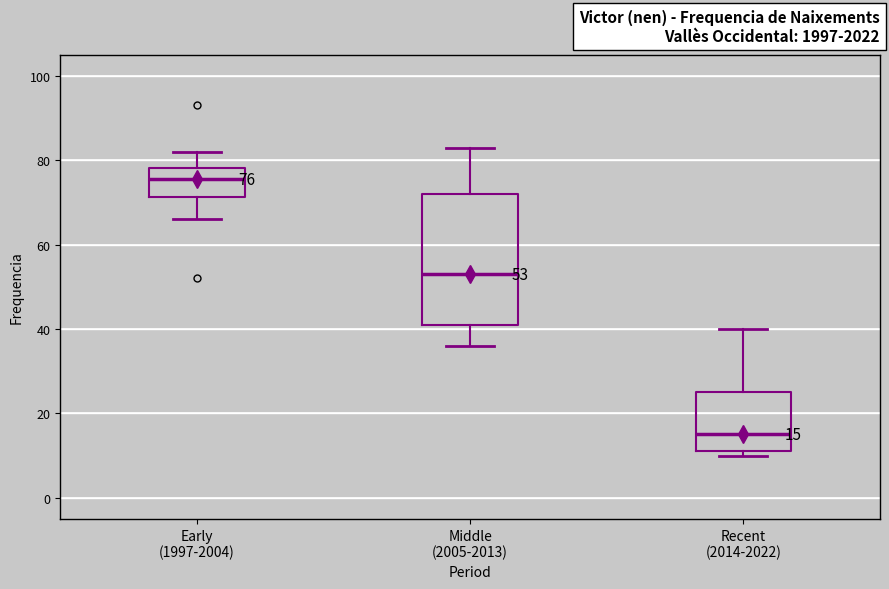

Comparing the boxes themselves (not the whiskers), which one is the tallest?

Middle (2005-2013)